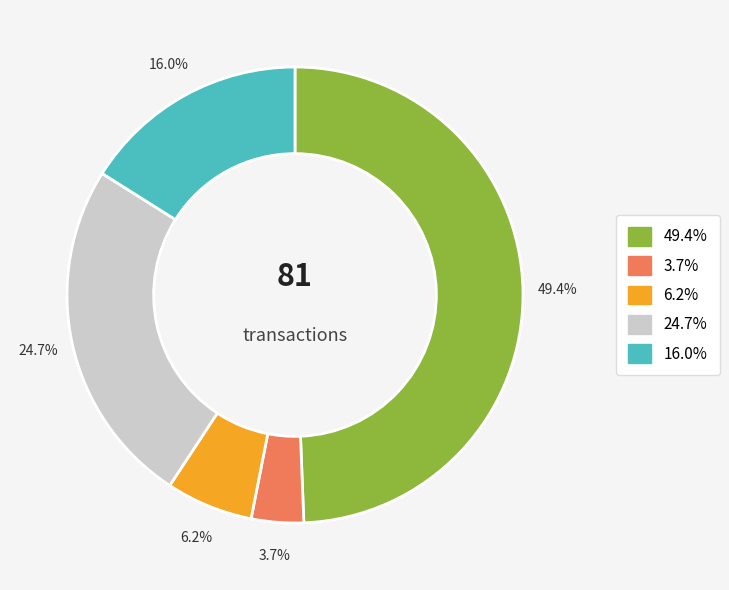

Is there any slice that represents more than half of the pie?

No